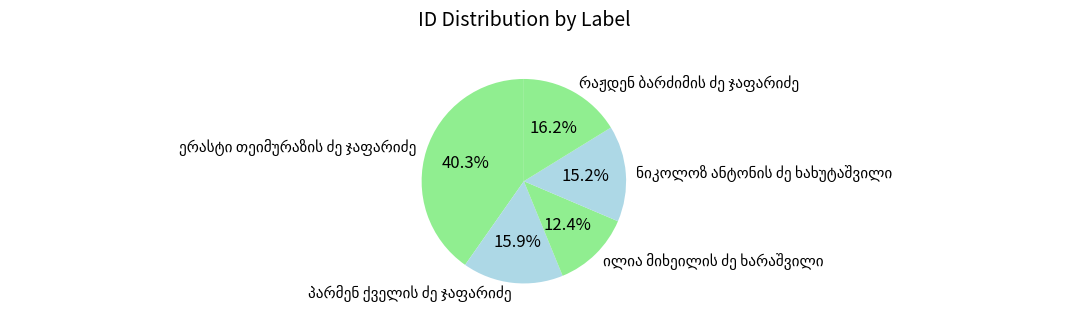

Is there a majority slice in this chart?

No